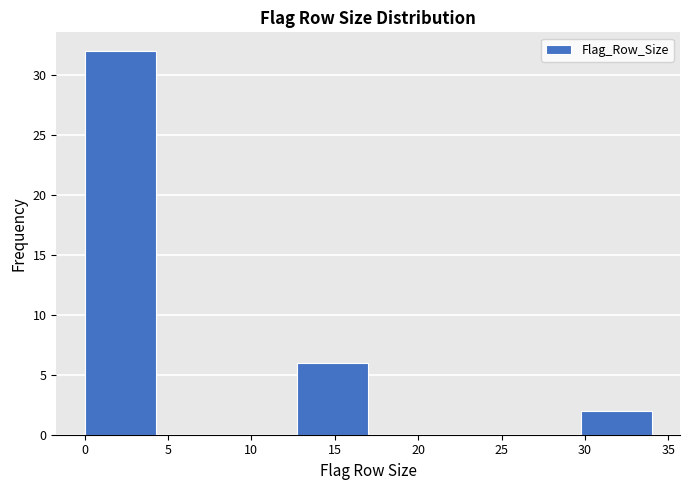

What is the height of the bar covering 0.00 to 4.25 on the x-axis? Neither the bar edges nor the heights are printed on the chart, so give them approximately, as read against the axes.

32